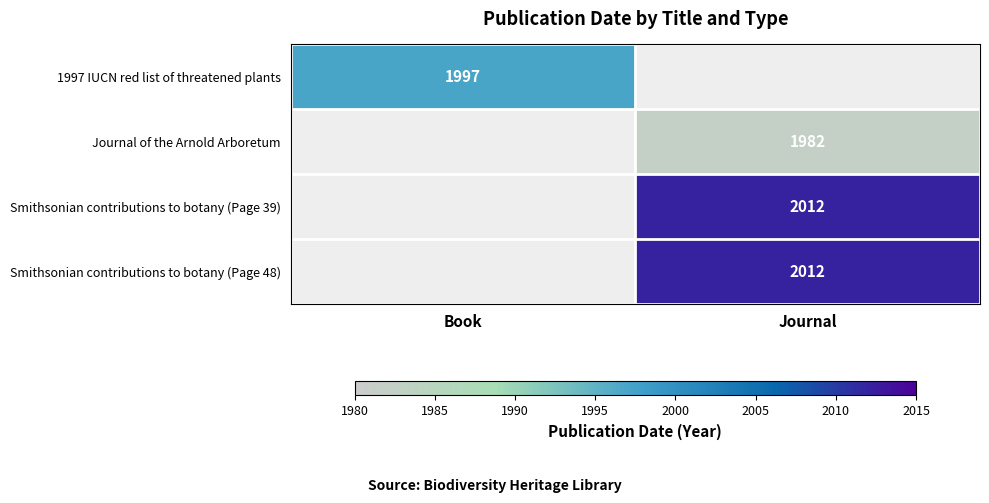

The Smithsonian contributions to botany (Page 48) series shows 557 at Journal. True or false?

False